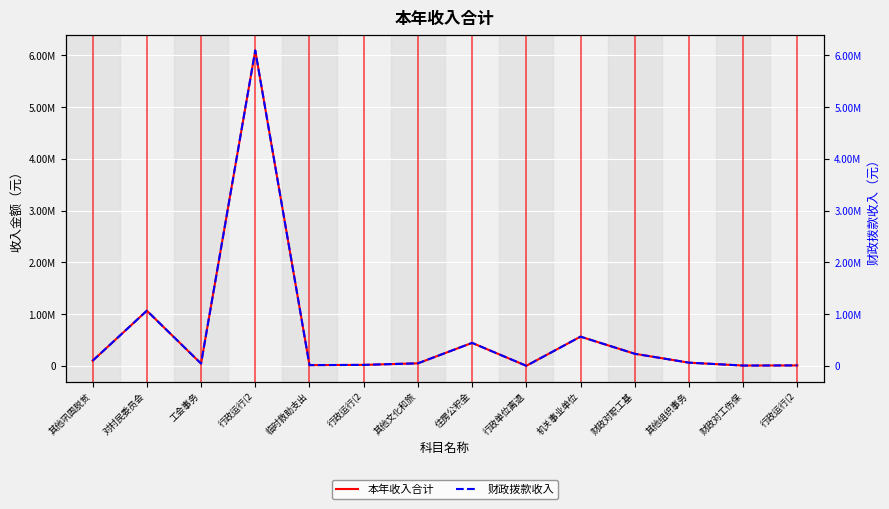

Is it true that 本年收入合计 equals 2250.0 at 行政单位离退?

True